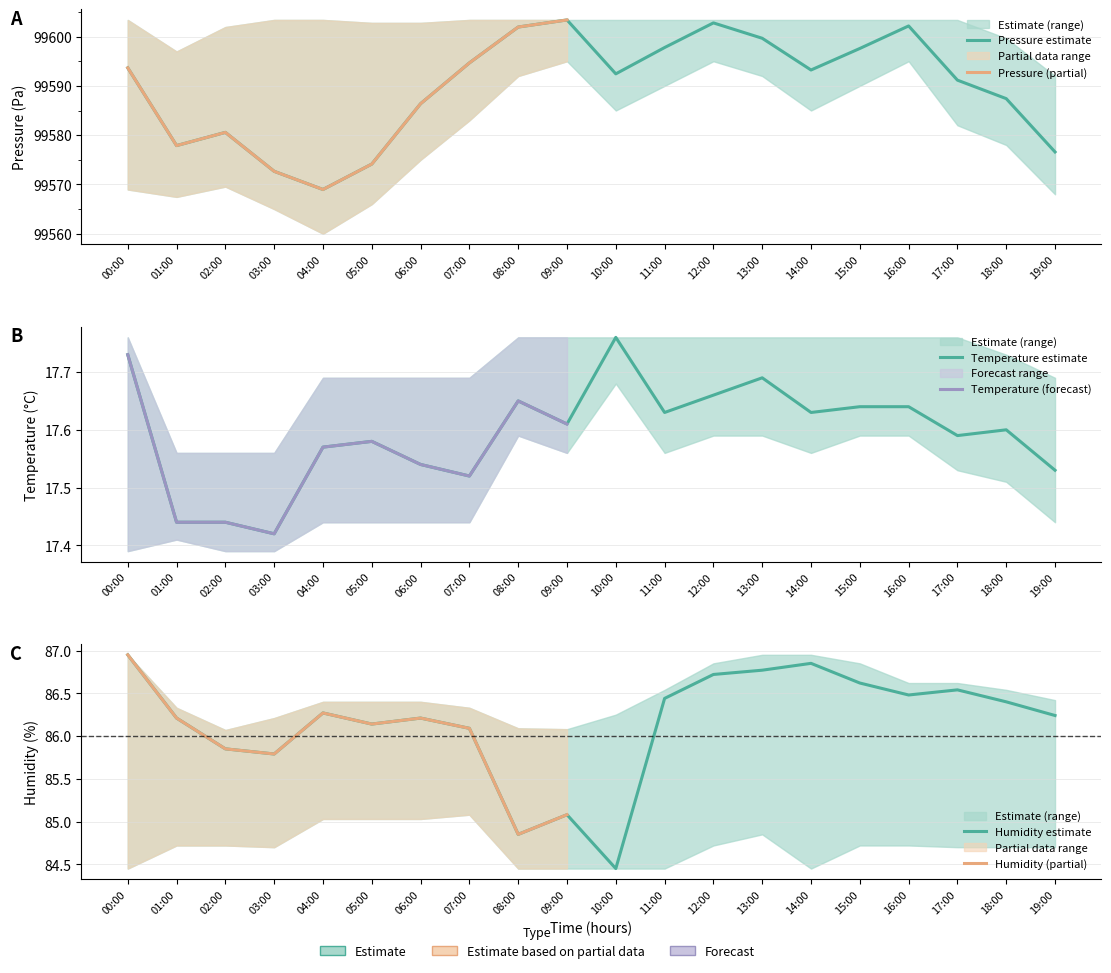

Count the number of categories in the chart.

20